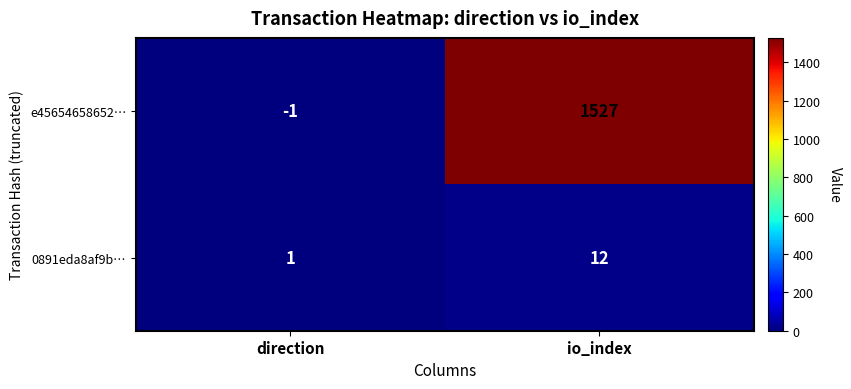

What is the greatest value displayed?

1527